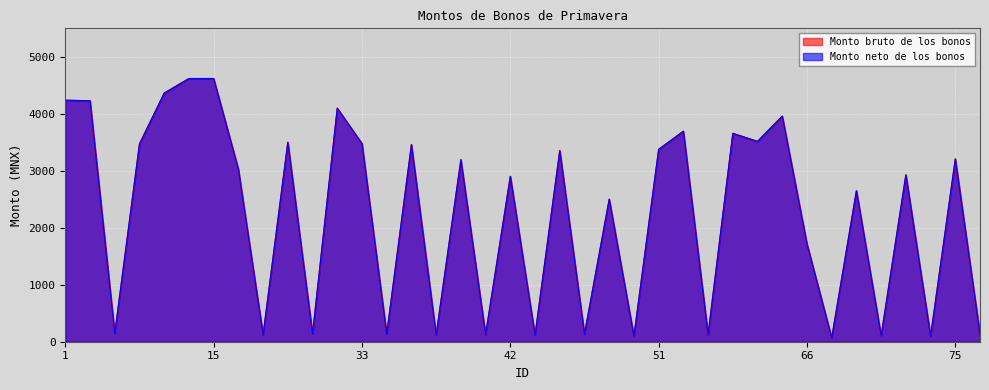

What is the sum of the Monto bruto de los bonos values at 39 and 33?

6671.7